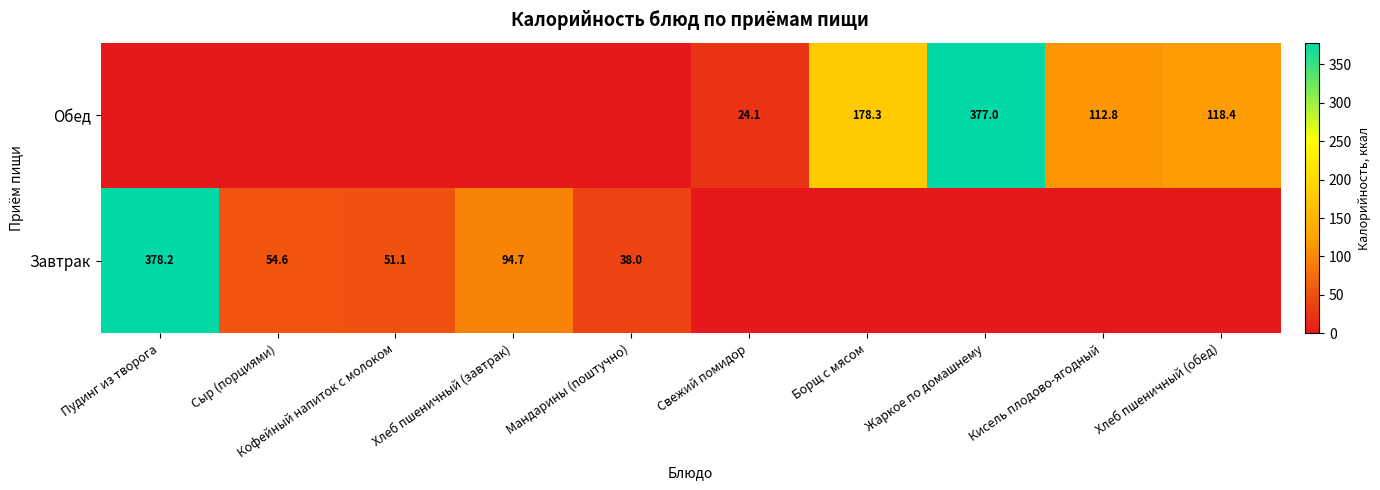

What is the total value across all series at Жаркое по домашнему?

377.0